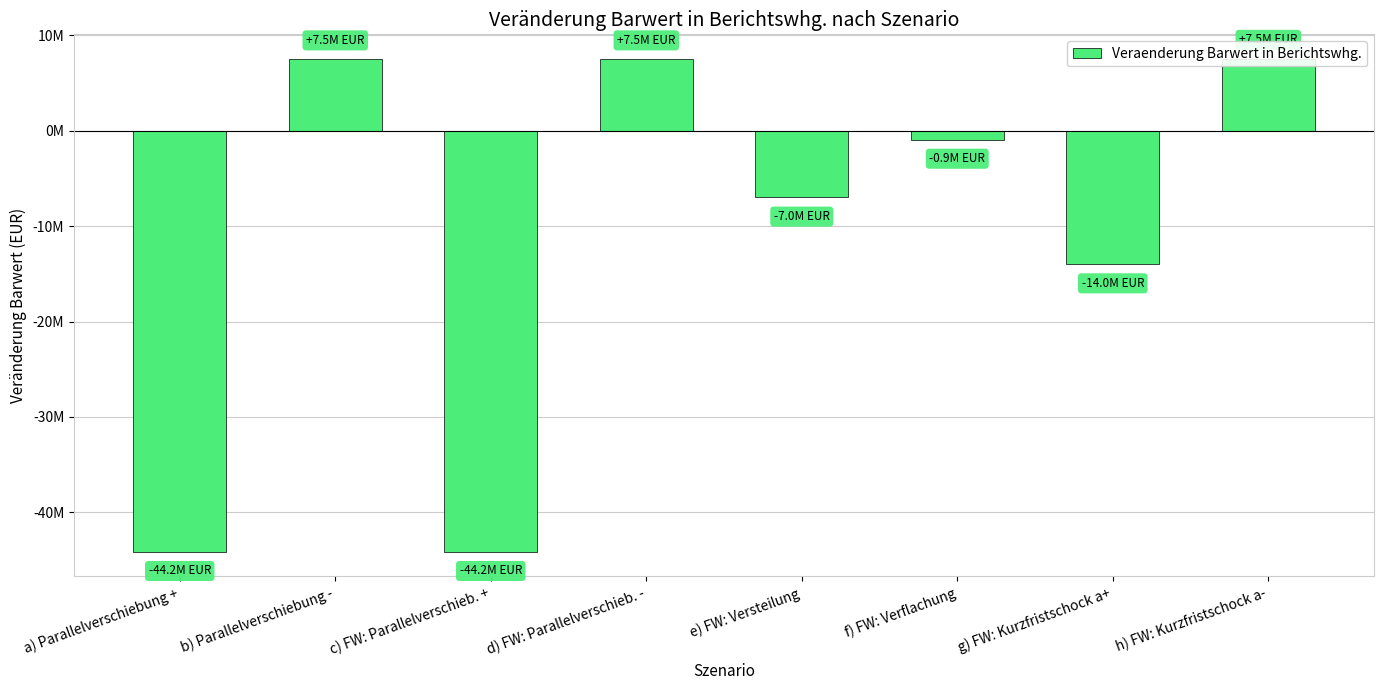

What is the minimum value shown in the chart?

-44154190.8